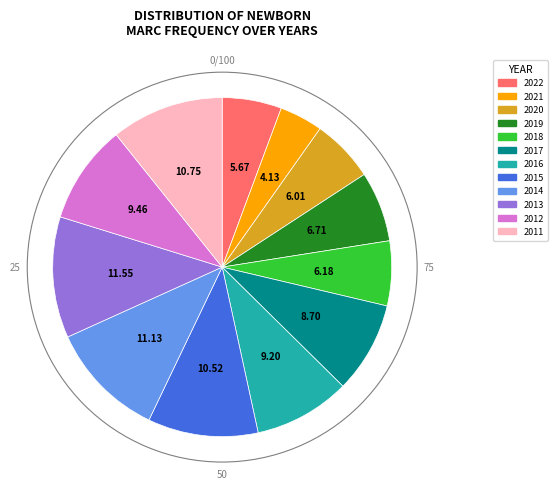

Is the sum of 2019 and 2012 greater than half?

No